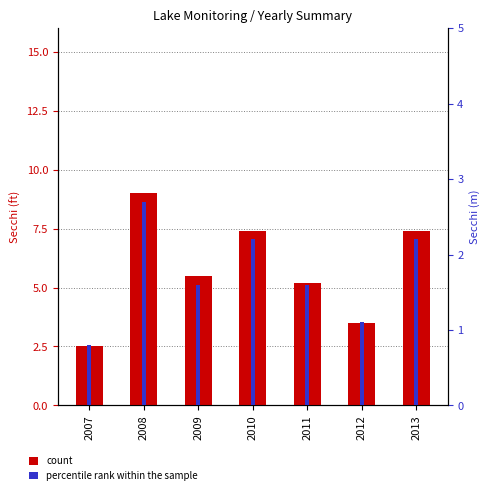

The percentile rank within the sample series shows 0.9 at 2009. True or false?

False